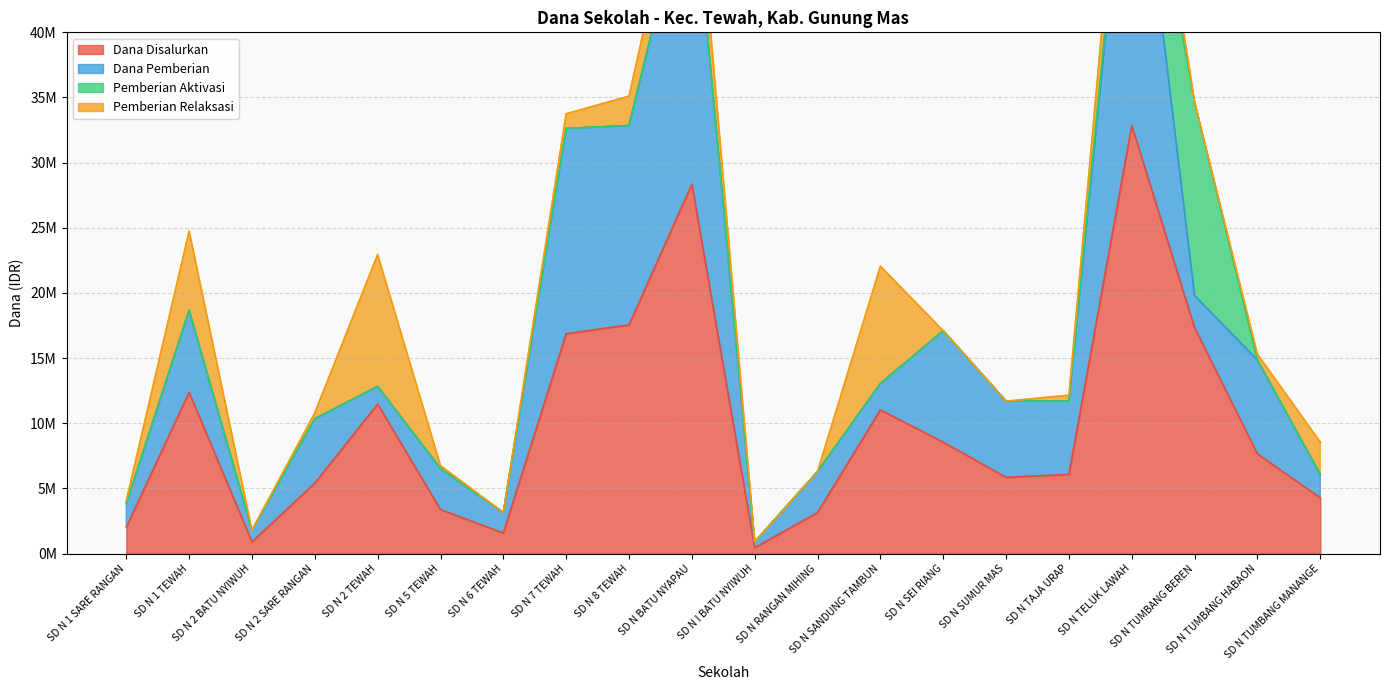

Read the Dana Disalurkan value at SD N 1 SARE RANGAN, to the nearest 50.

2025000